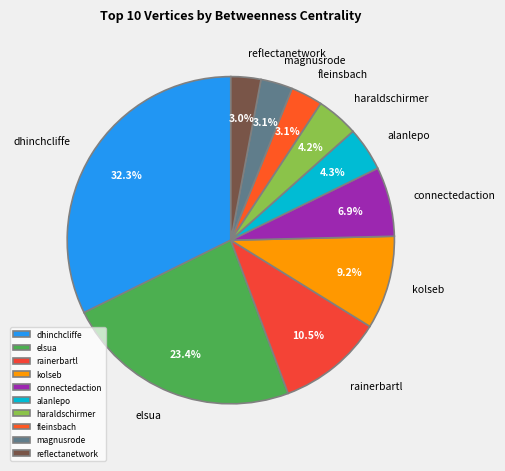

Is reflectanetwork the majority of the pie?

No